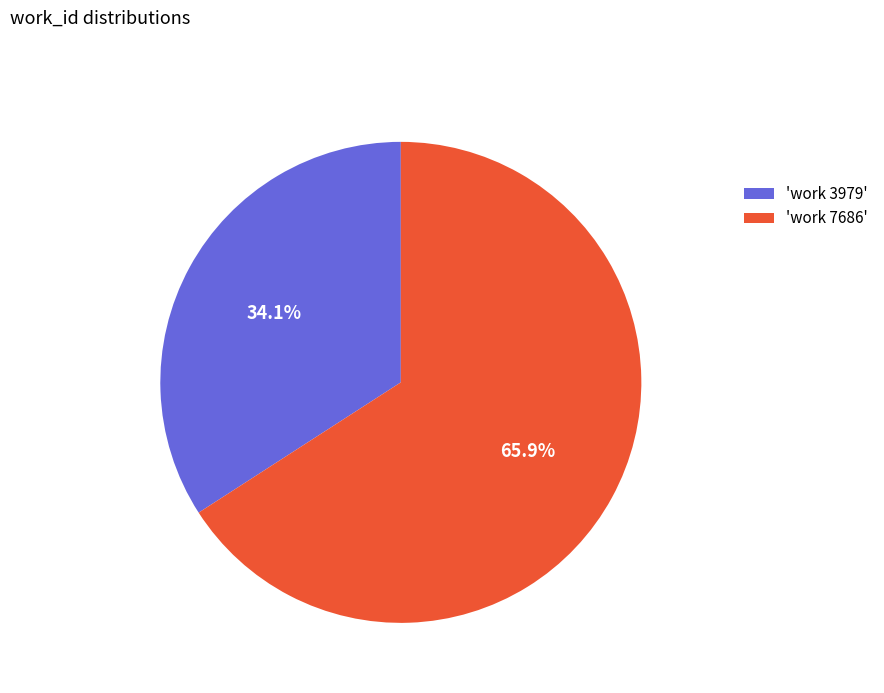

To the nearest percent, what is the difference between the largest and smallest slice percentages?

32%